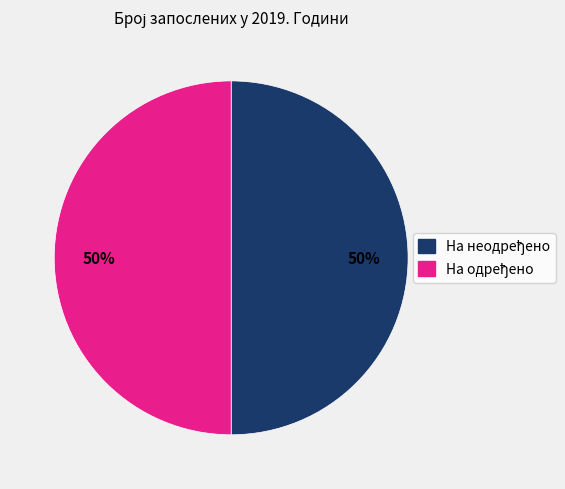

To the nearest percent, what is the average slice percentage?

50%